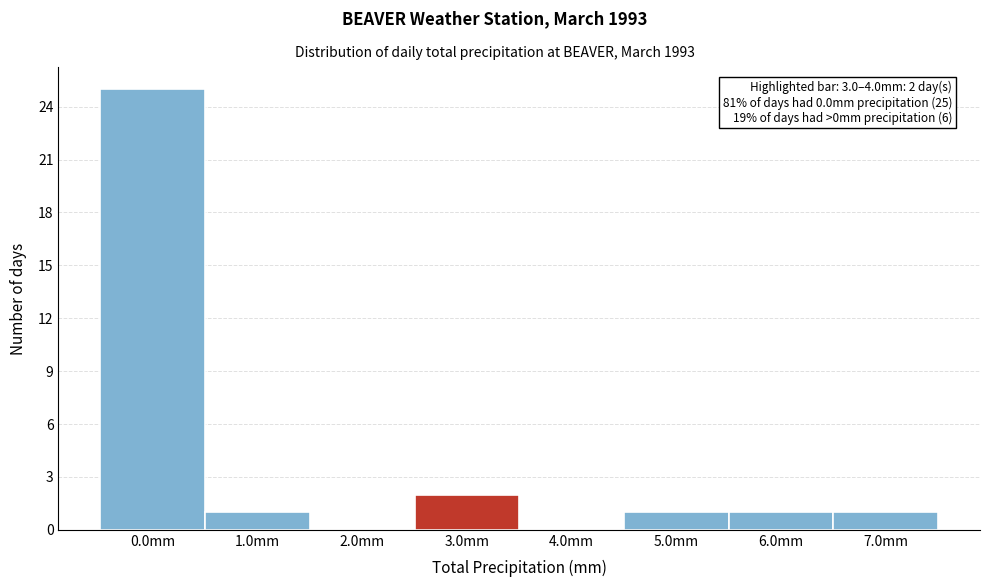

Reading left to right, transcribe all the data shown in this chart.

0.0mm=25	1.0mm=1	2.0mm=0	3.0mm=2	4.0mm=0	5.0mm=1	6.0mm=1	7.0mm=1